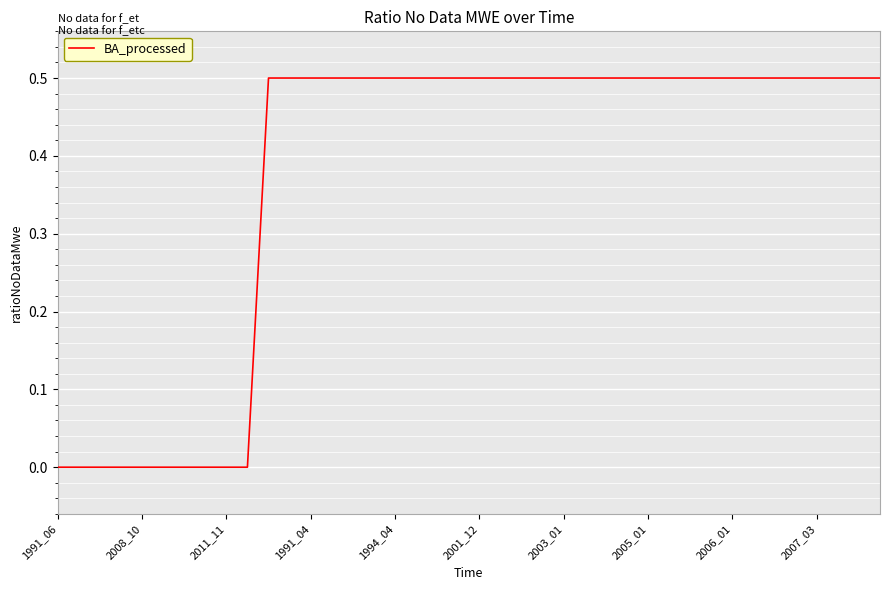

What is the difference between the maximum and minimum values?

0.5